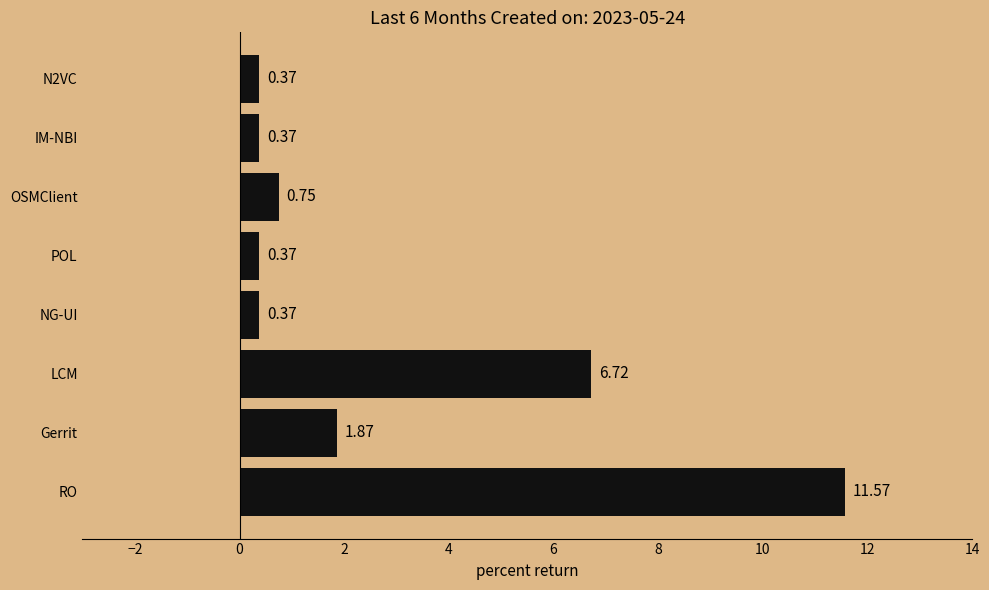

Which category has the highest value across all series?

RO